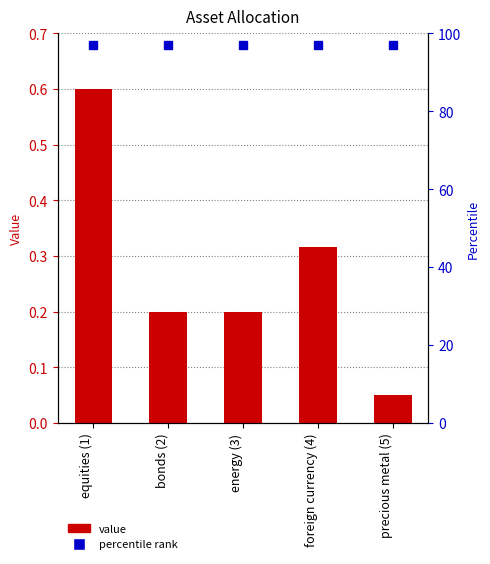

What is the greatest value displayed?

0.6